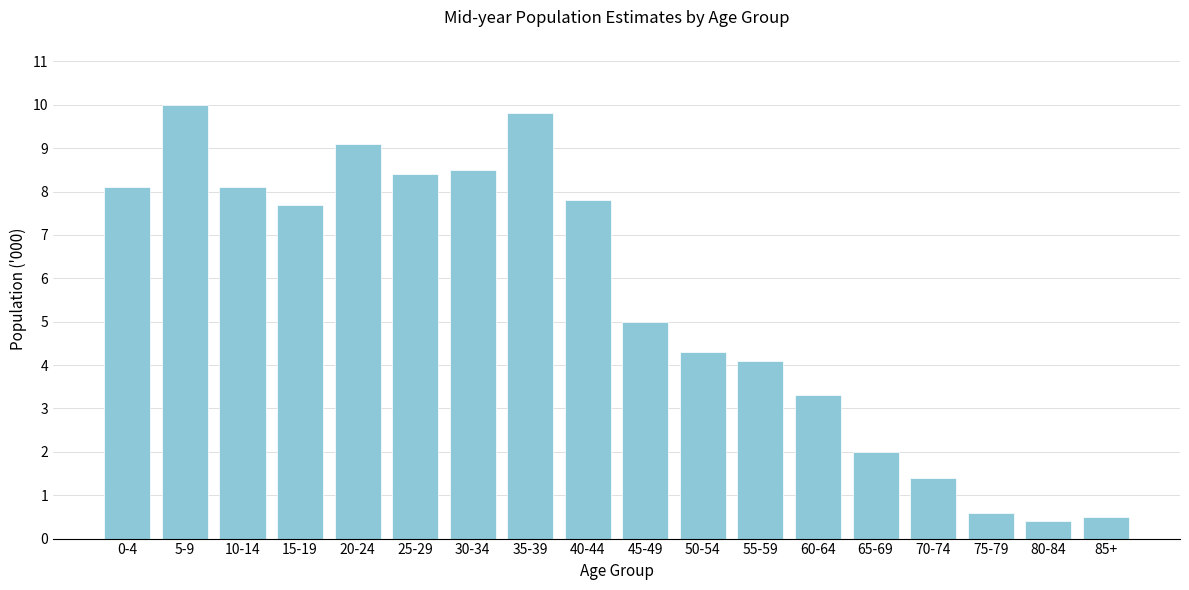

Reading left to right, what are all the values shown in this chart?

8.1	10.0	8.1	7.7	9.1	8.4	8.5	9.8	7.8	5.0	4.3	4.1	3.3	2.0	1.4	0.6	0.4	0.5